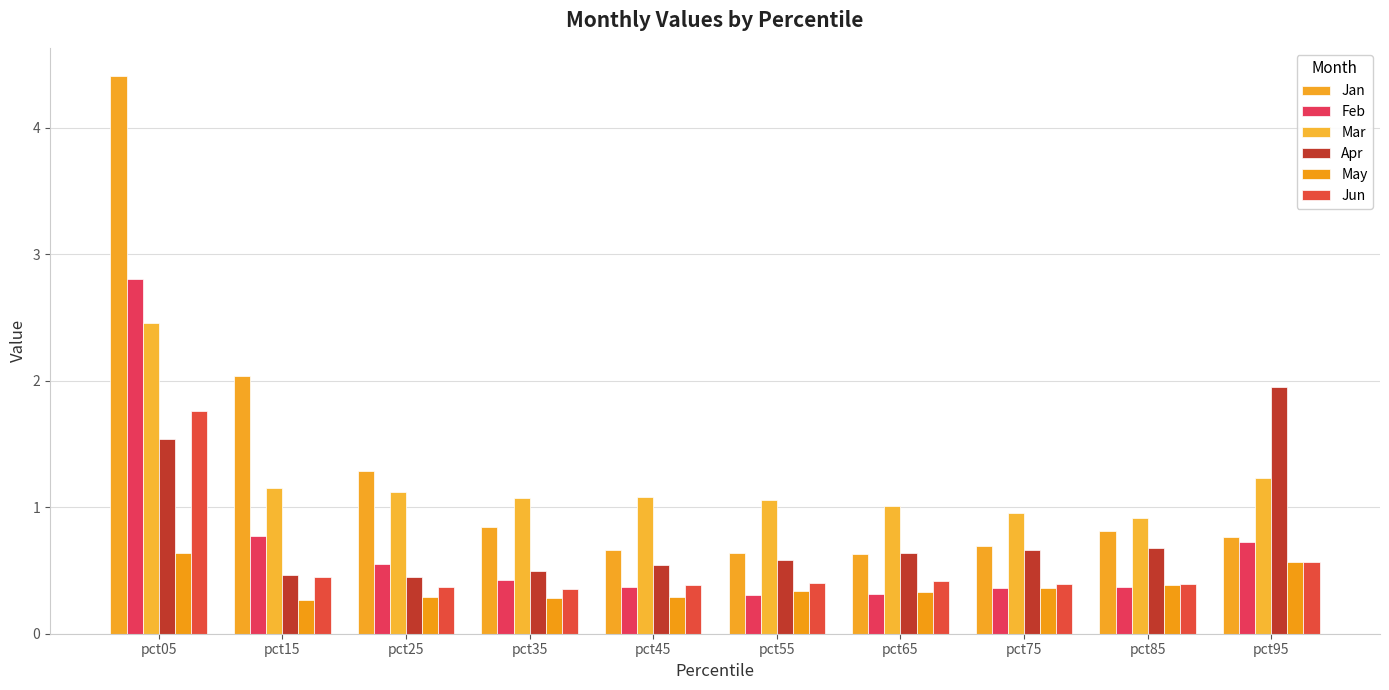

How many data points does each series have?

10